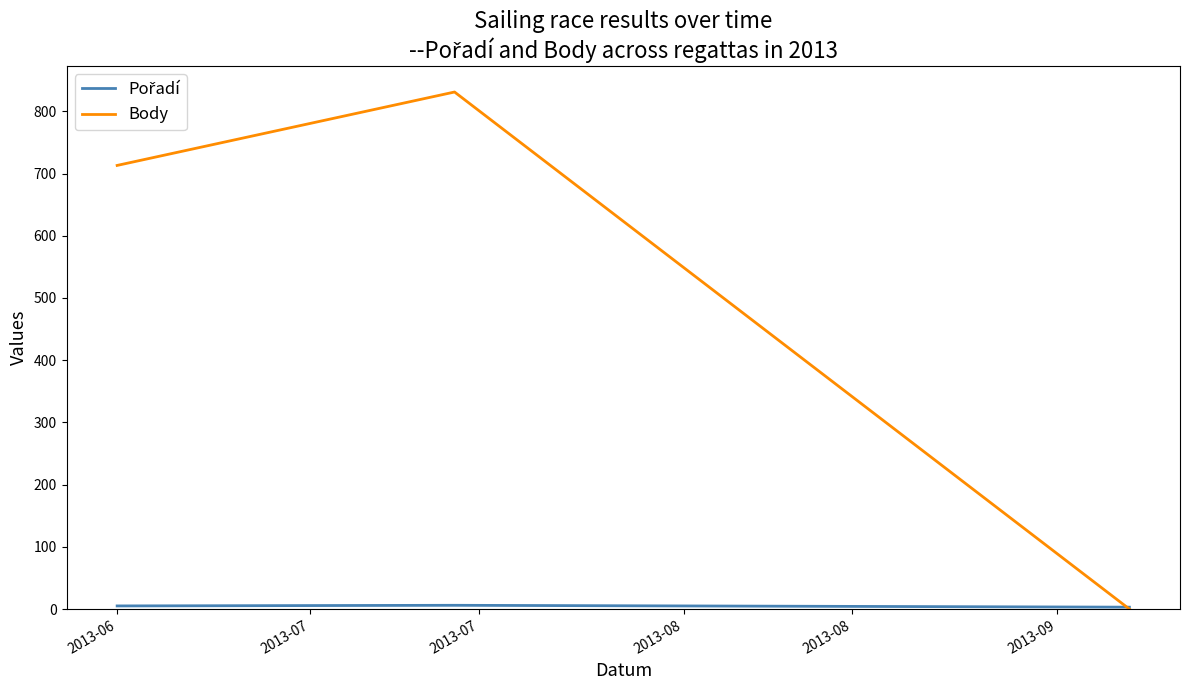

Which series has the largest total across all categories?

Body